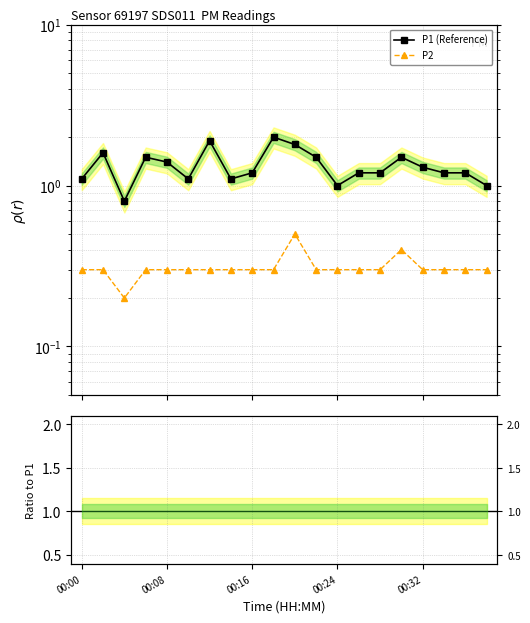

What is the difference between the second highest and minimum values in the P2 series?

0.2